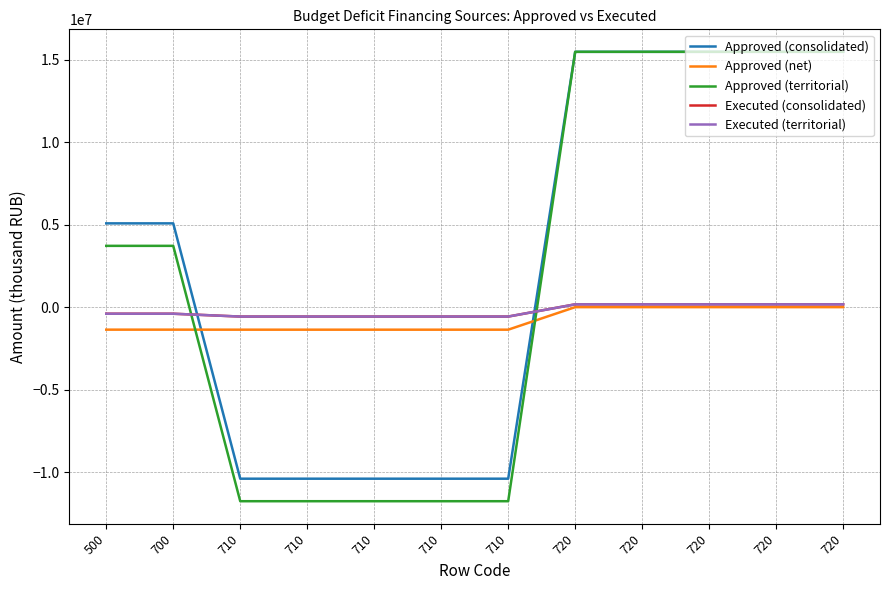

At 710, list the series in order from largest to smallest.

Executed (consolidated), Executed (territorial), Approved (net), Approved (consolidated), Approved (territorial)